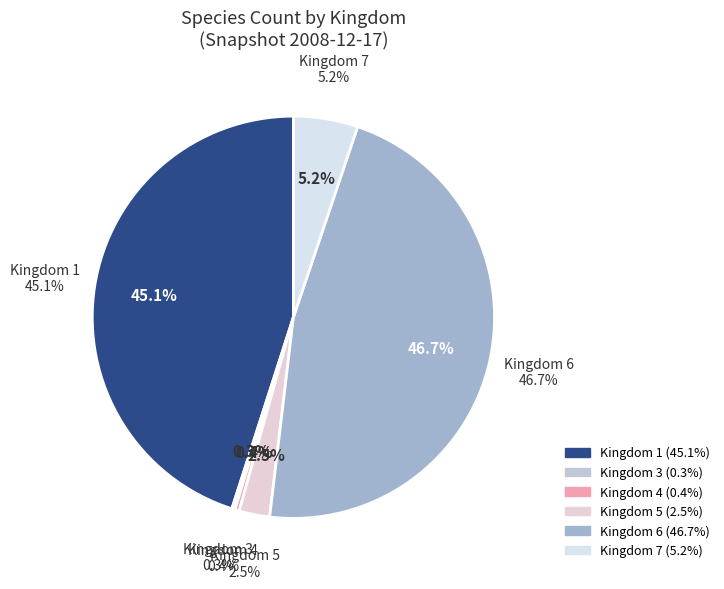

Combined, do 4 and 6 account for over 50%?

No